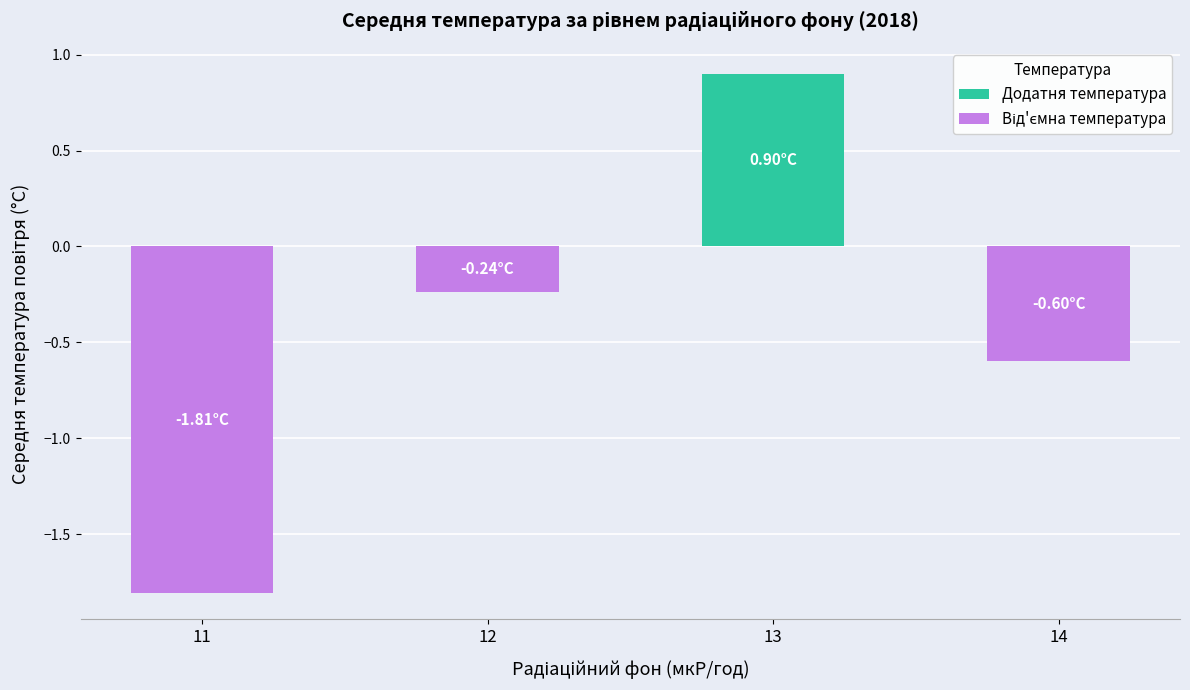

At which label is the value closest to 0?

12